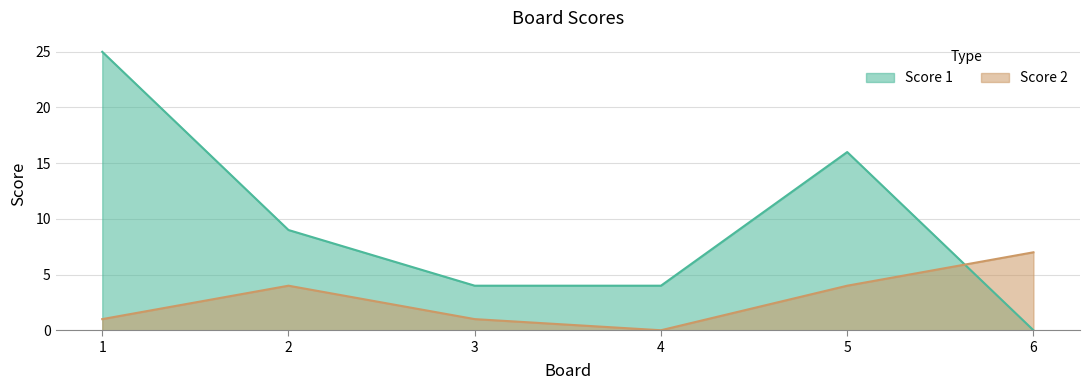

Reading right to left, list all the values displayed in this chart.

Score 1: 0	16	4	4	9	25
Score 2: 7	4	0	1	4	1